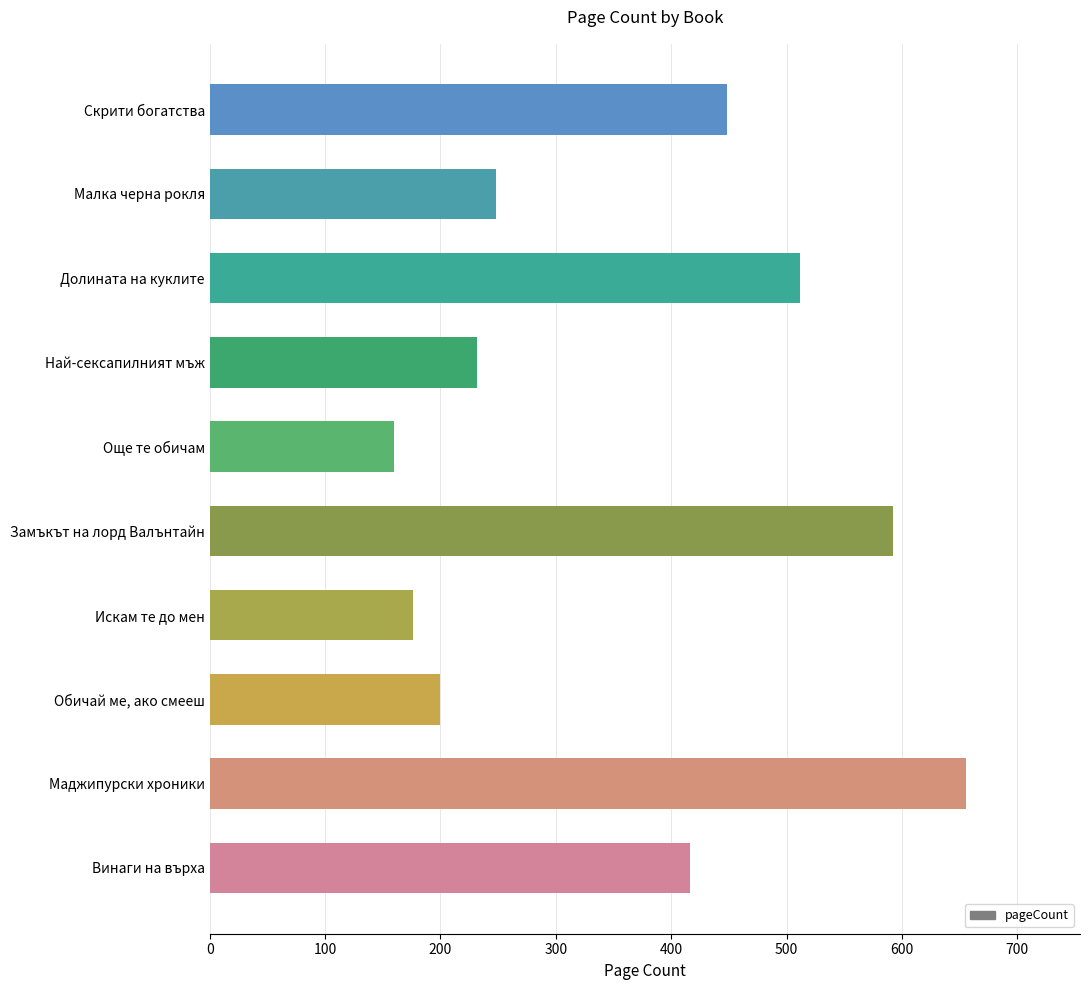

List the labels in order of value, largest first.

Маджипурски хроники, Замъкът на лорд Валънтайн, Долината на куклите, Скрити богатства, Винаги на върха, Малка черна рокля, Най-сексапилният мъж, Обичай ме, ако смееш, Искам те до мен, Още те обичам